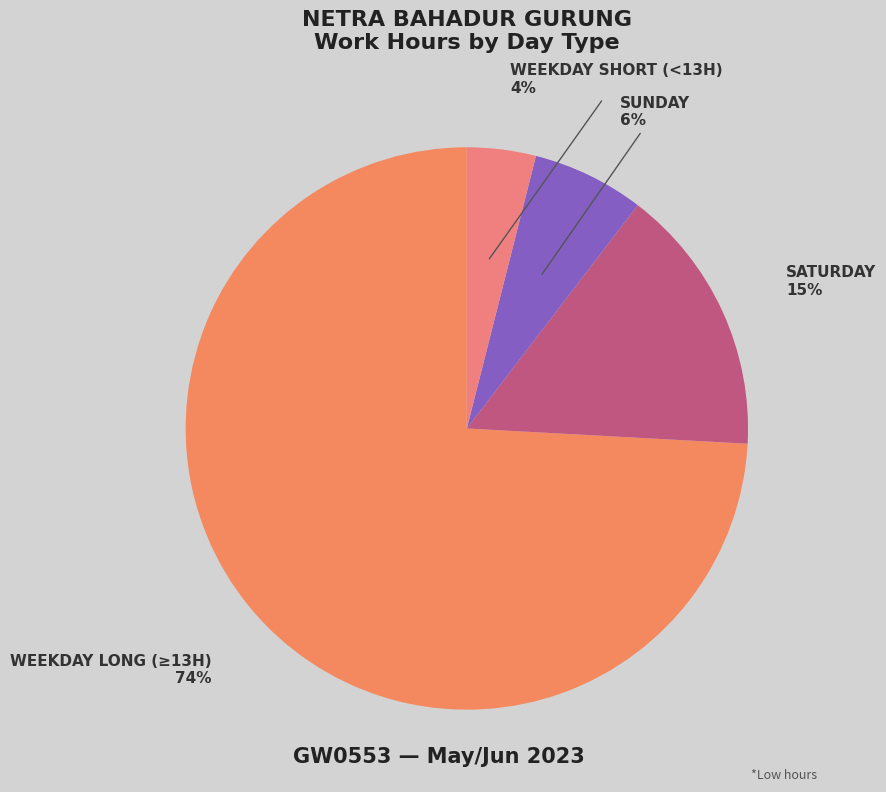

How many segments does this pie chart have?

4